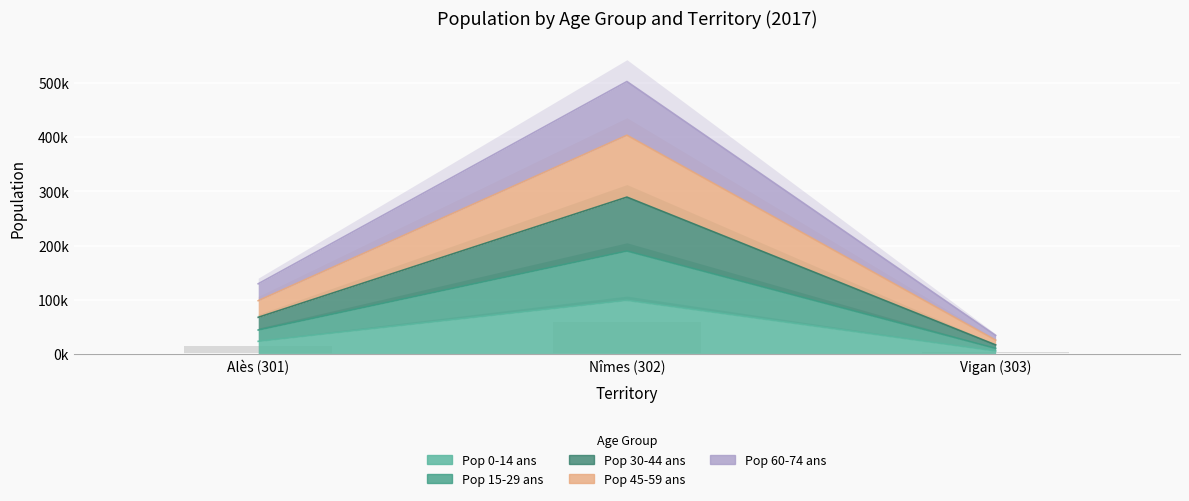

Which series changed the most between Alès (301) and Nîmes (302)?

Pop 45-59 ans